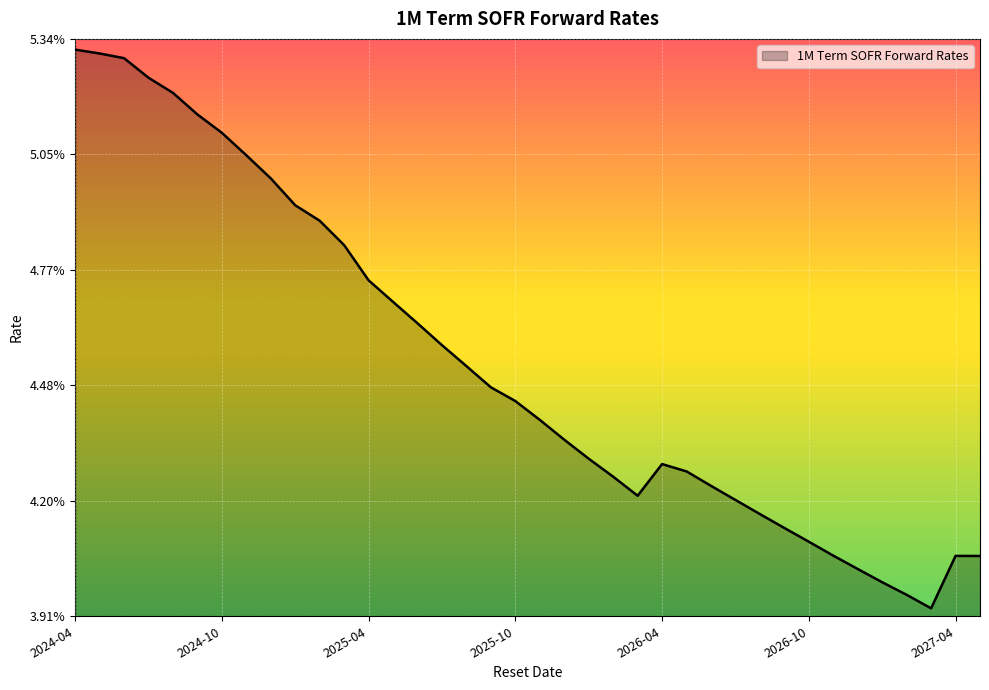

How many points are higher than both their immediate neighbors (excluding endpoints)?

2